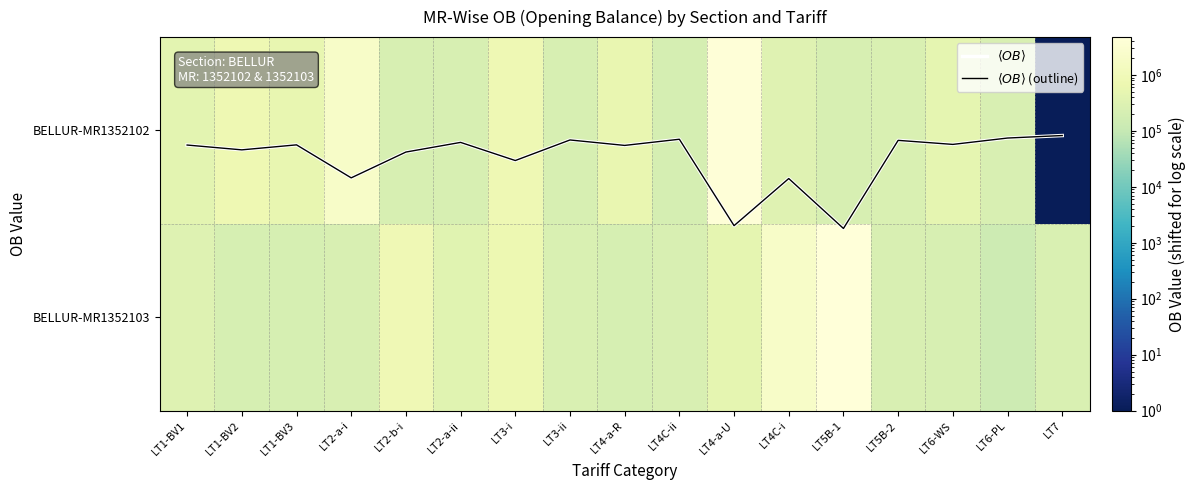

Is the value of BELLUR-MR1352102 at LT2-a-i greater than the value of $\langle OB \rangle$ at LT4-a-U?

Yes